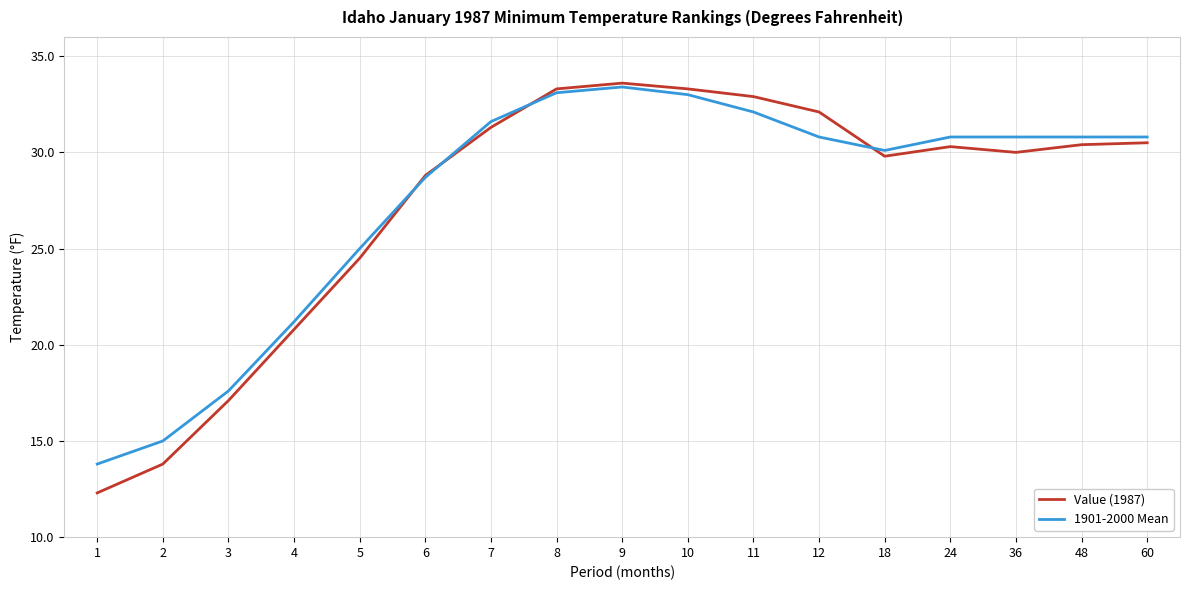

What is the smallest value displayed?

12.3